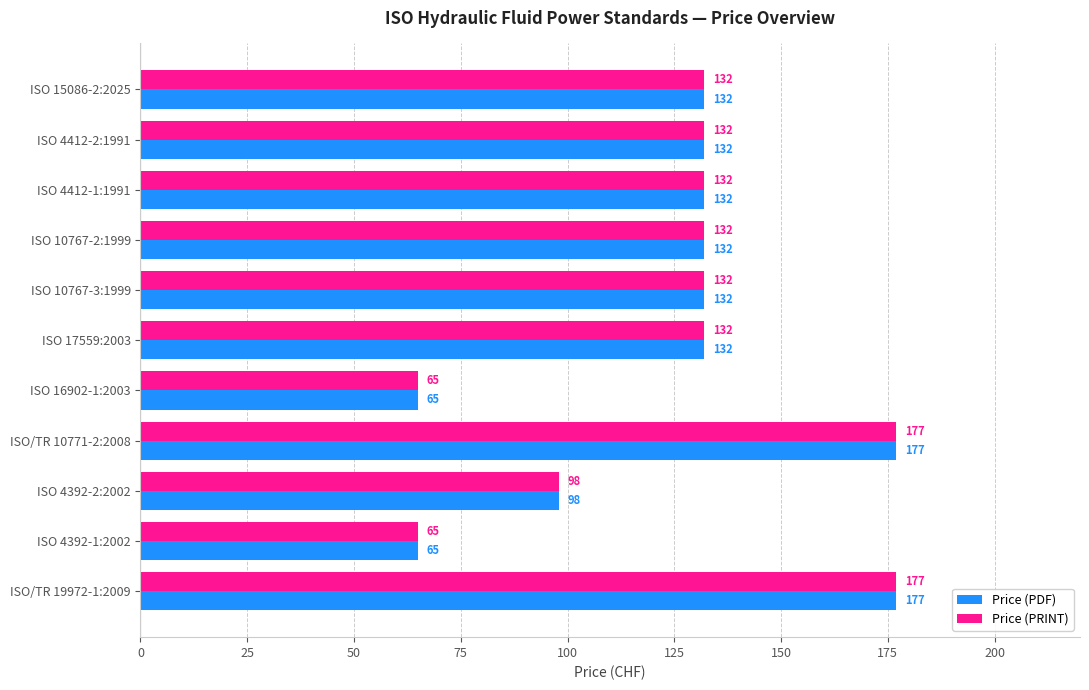

Is it true that Price (PDF) equals 65 at ISO 4392-1:2002?

True